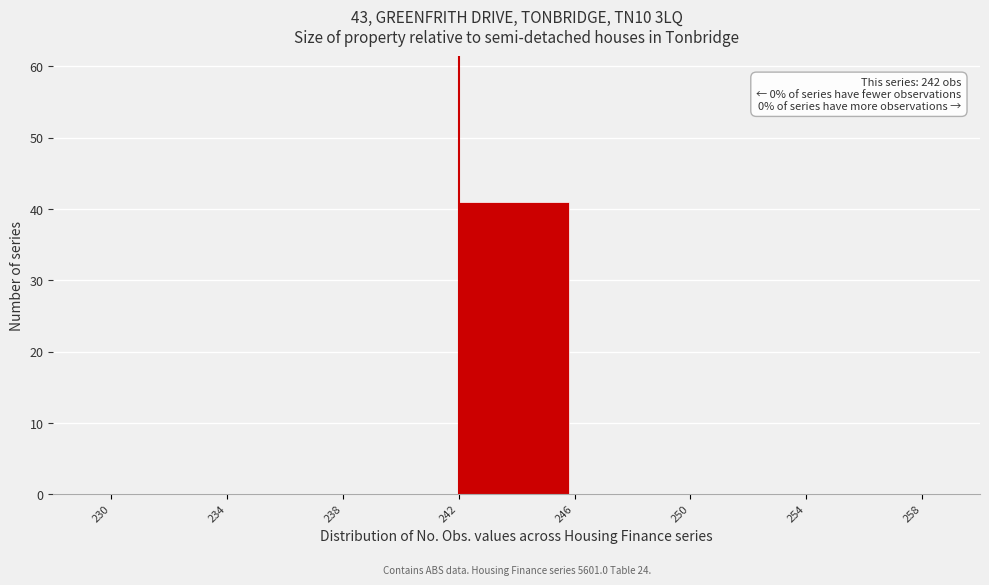

Which range on the x-axis has the tallest bar?

242 to 246